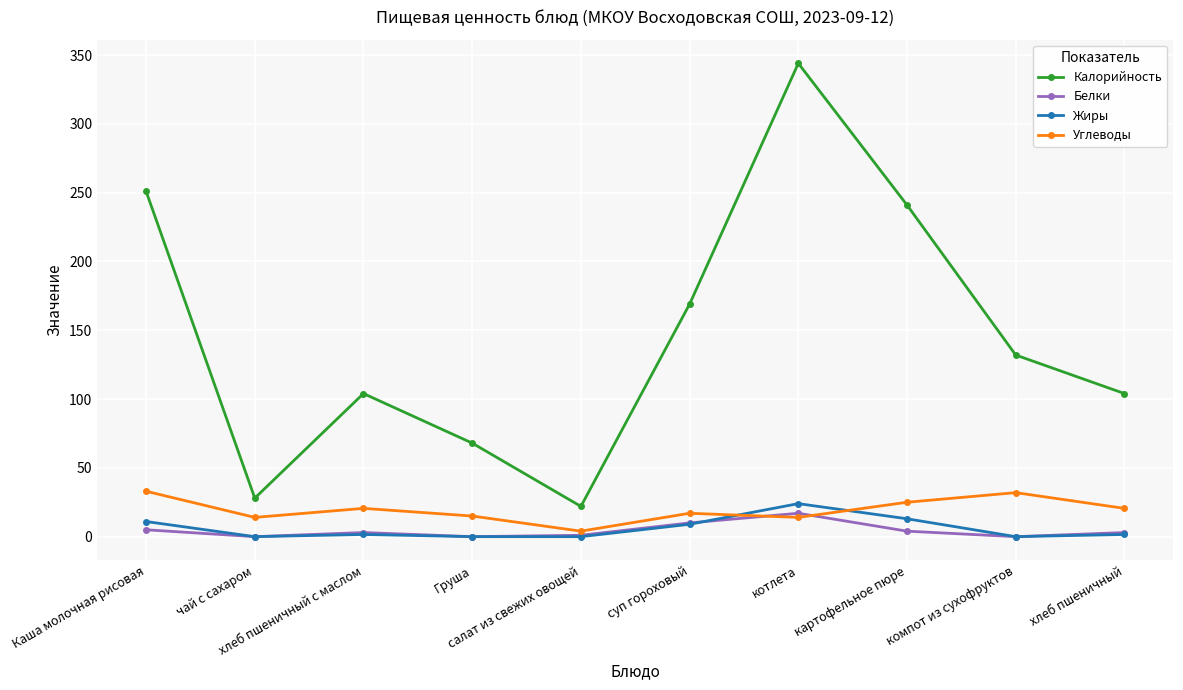

Which series has the largest range (max minus min)?

Калорийность